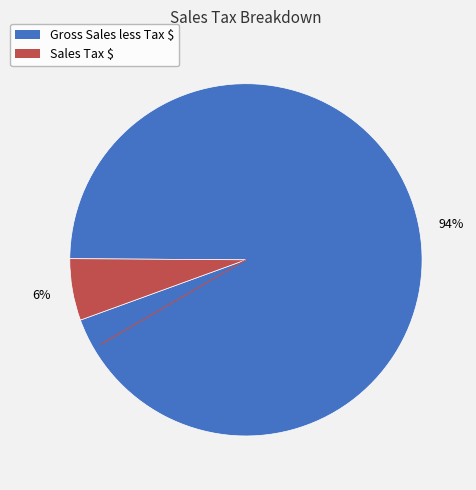

Which category accounts for the majority?

Gross Sales less Tax $